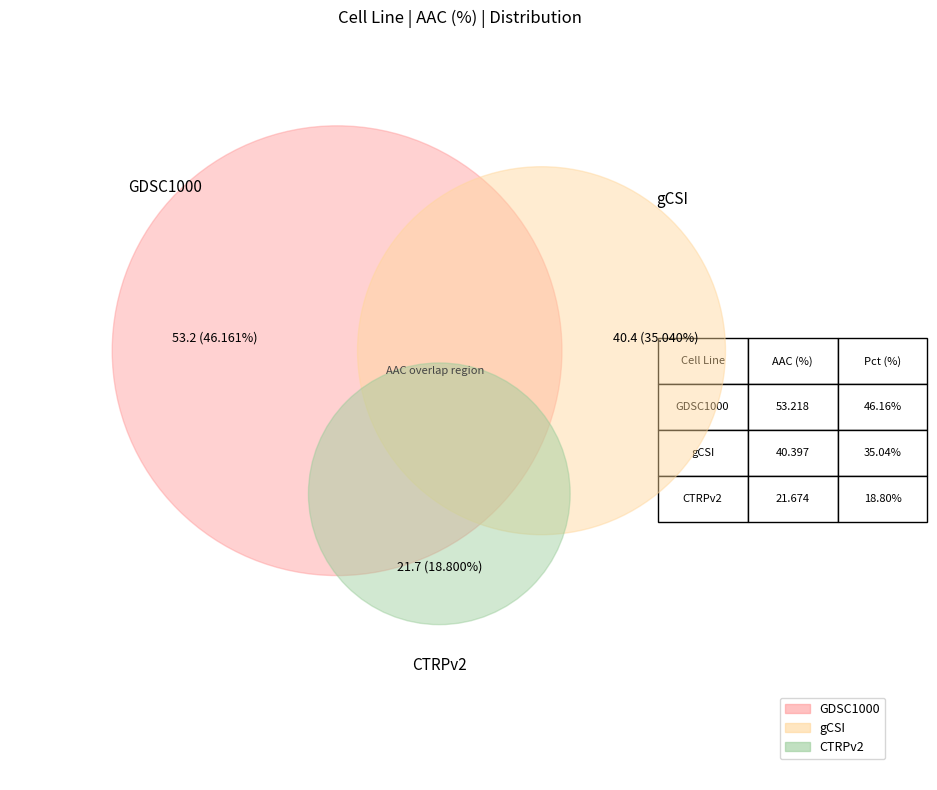

Combined, do gCSI and CTRPv2 account for over 50%?

Yes